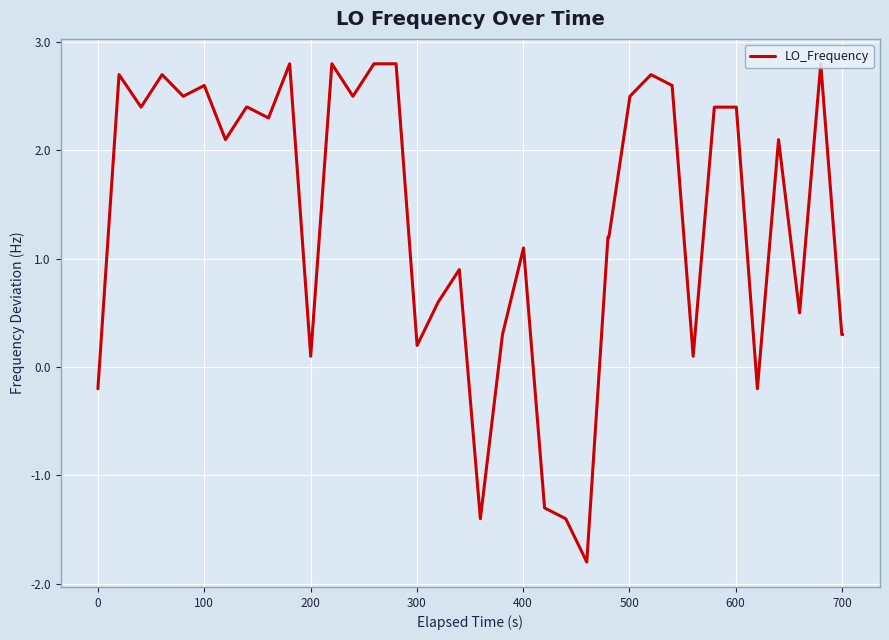

What is the greatest value displayed?

2.8